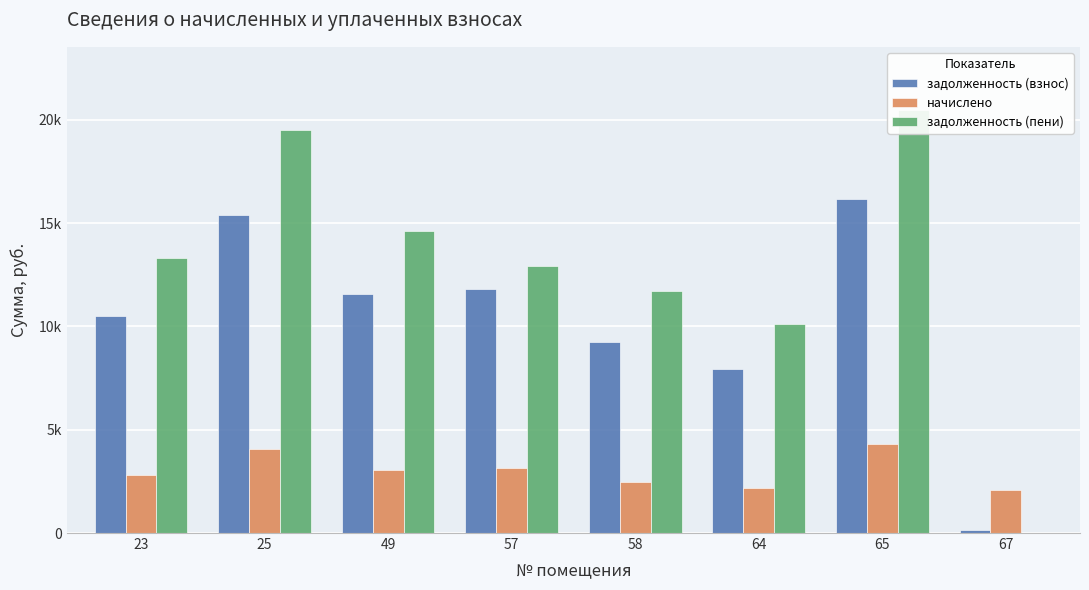

What is the sum of all задолженность (пени) values?

102623.3